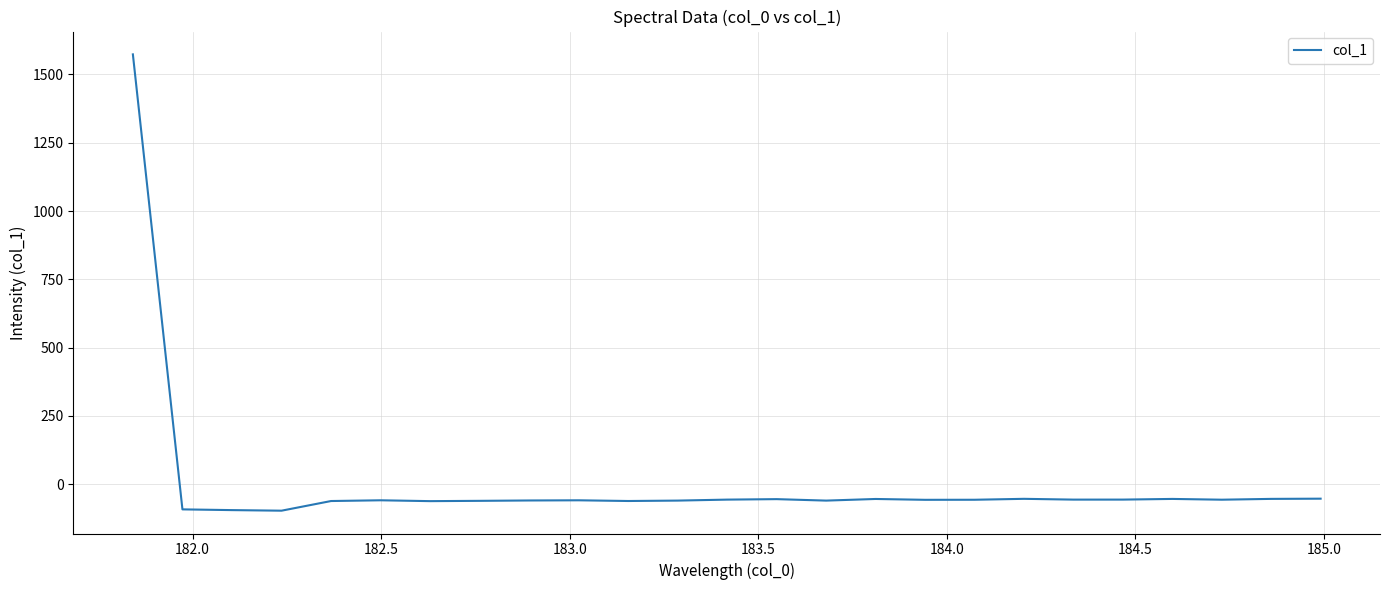

What is the smallest value displayed?

-96.5